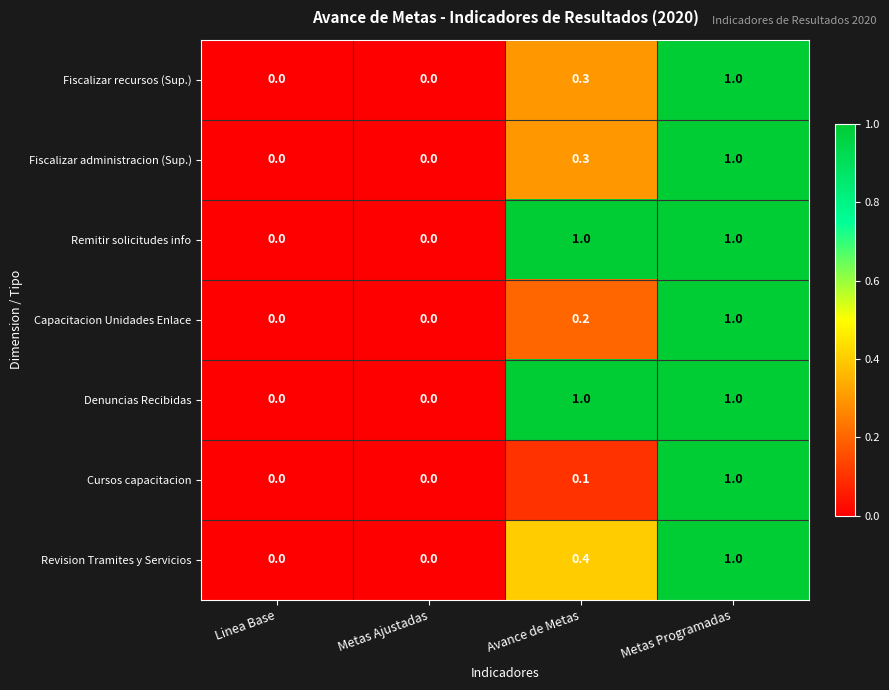

What is the average value of the Denuncias Recibidas series?

0.5